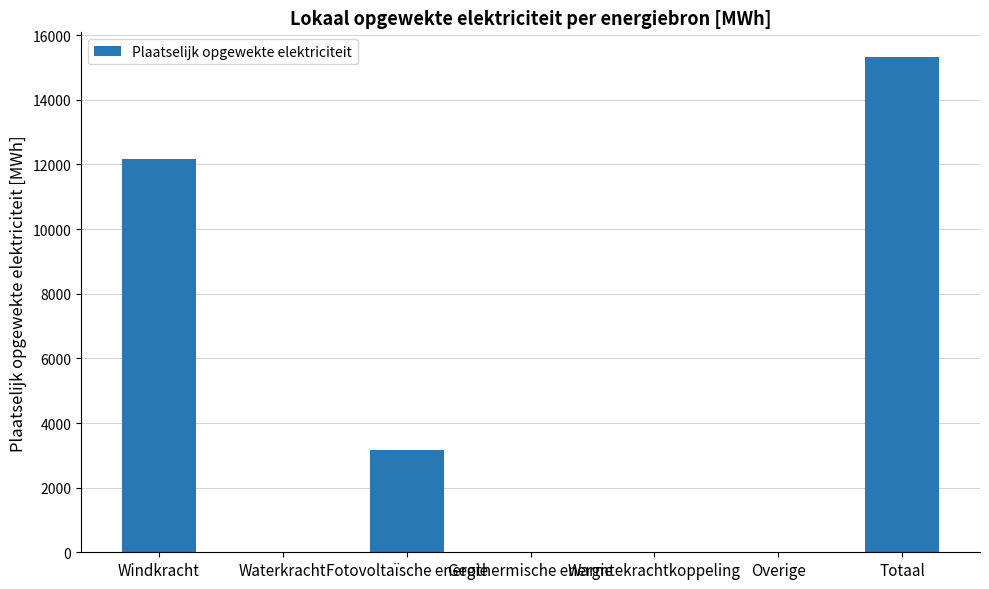

What is the change in value from Waterkracht to Fotovoltaïsche energie?

+3152.5